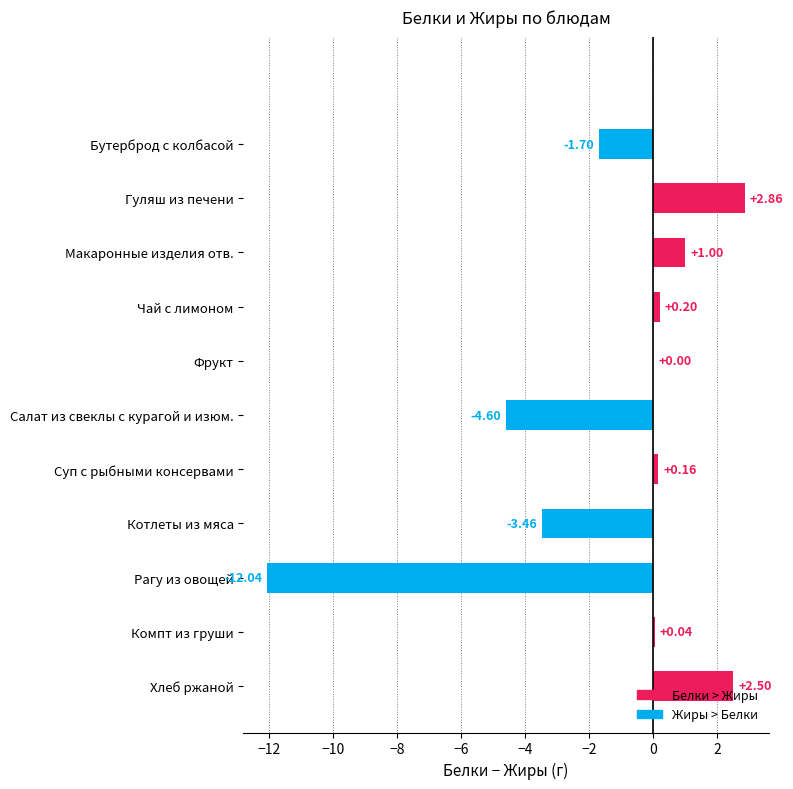

Where is the data nearest to the value -4?

Котлеты из мяса